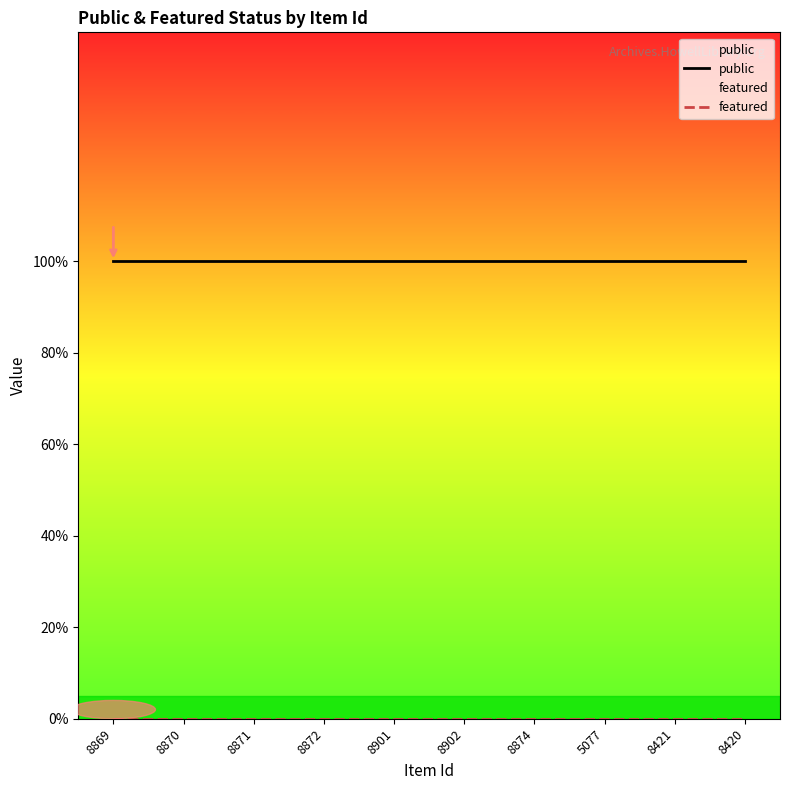

What is the label of the 2nd point from the left?

8870